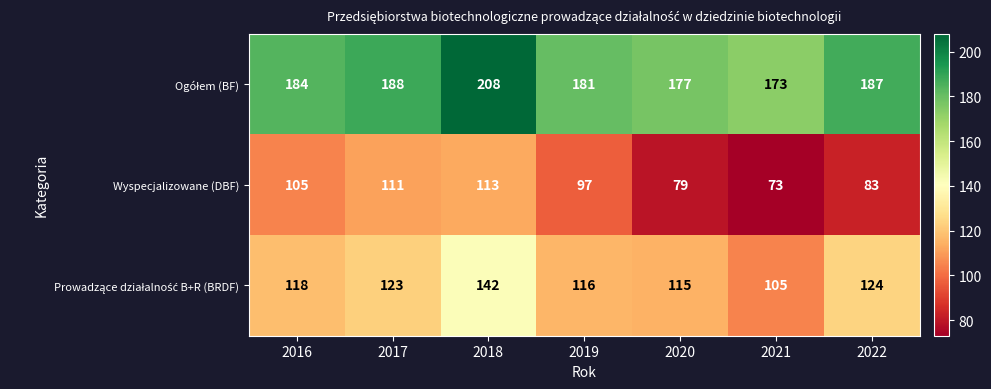

What is the sum of the Wyspecjalizowane (DBF) values at 2017 and 2016?

216